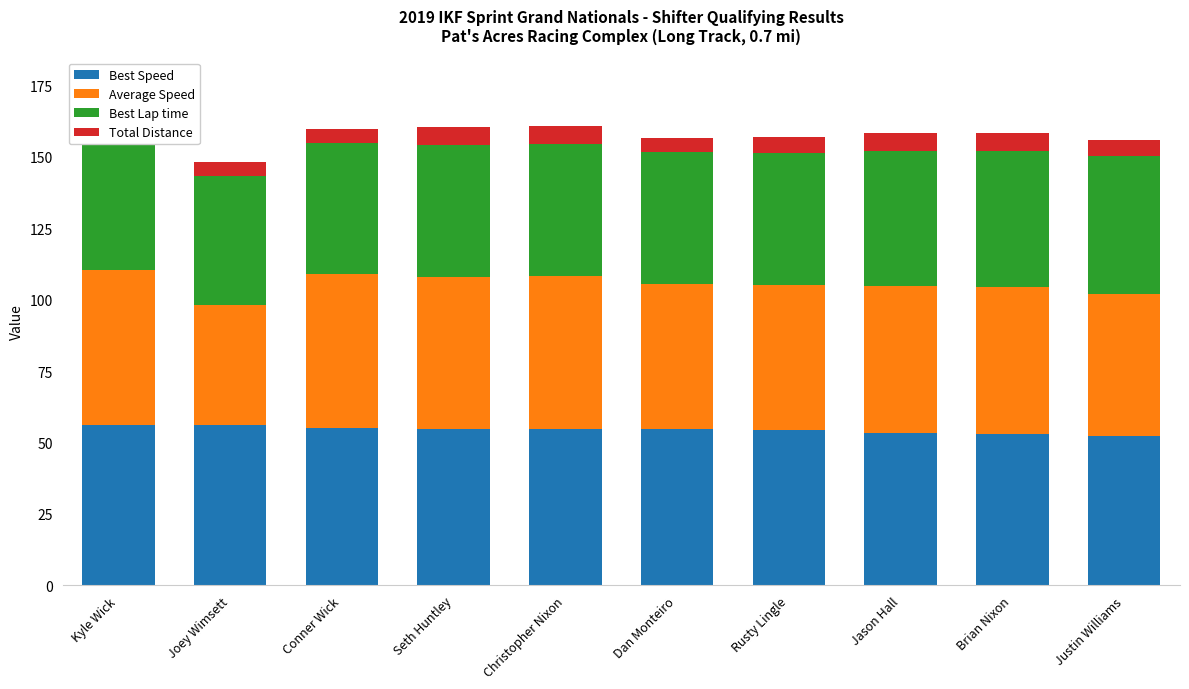

The Best Lap time series shows 84.4 at Brian Nixon. True or false?

False